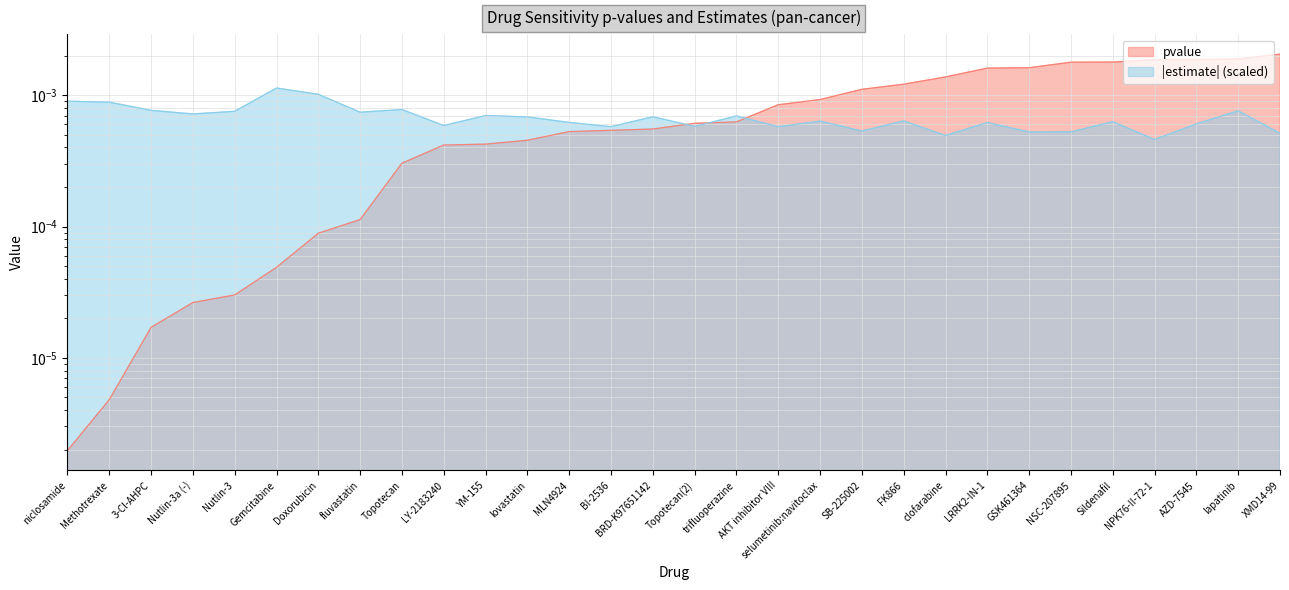

Which label corresponds to the smallest value in the chart?

niclosamide